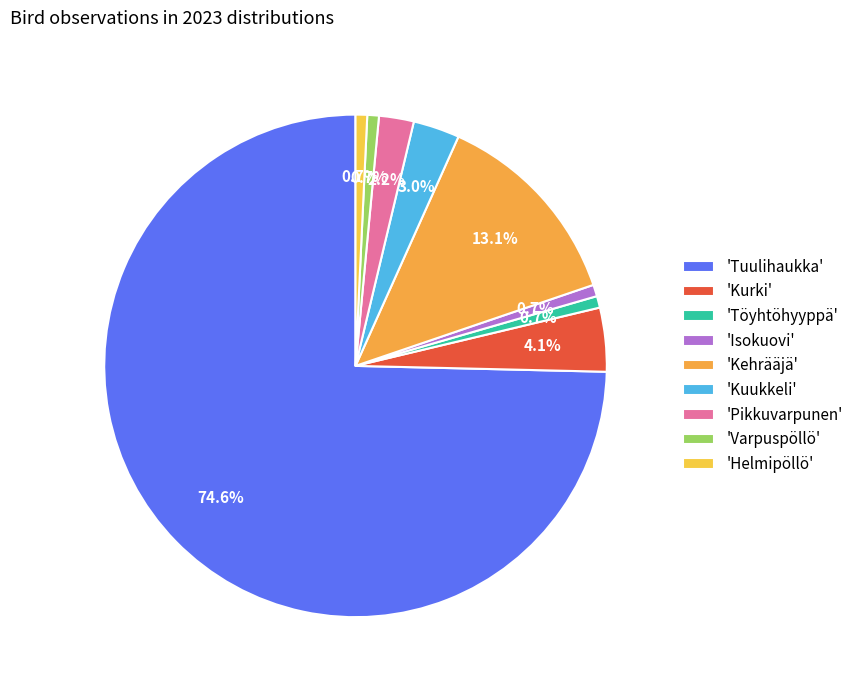

How many segments does this pie chart have?

9